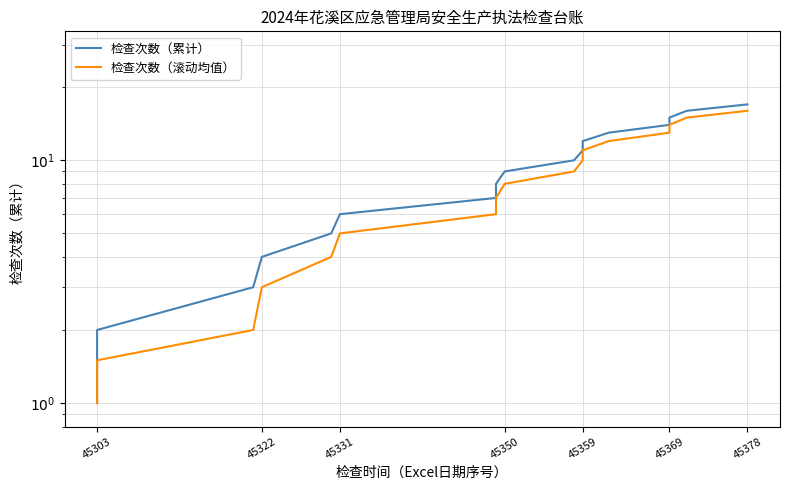

Count the number of data series in this chart.

2